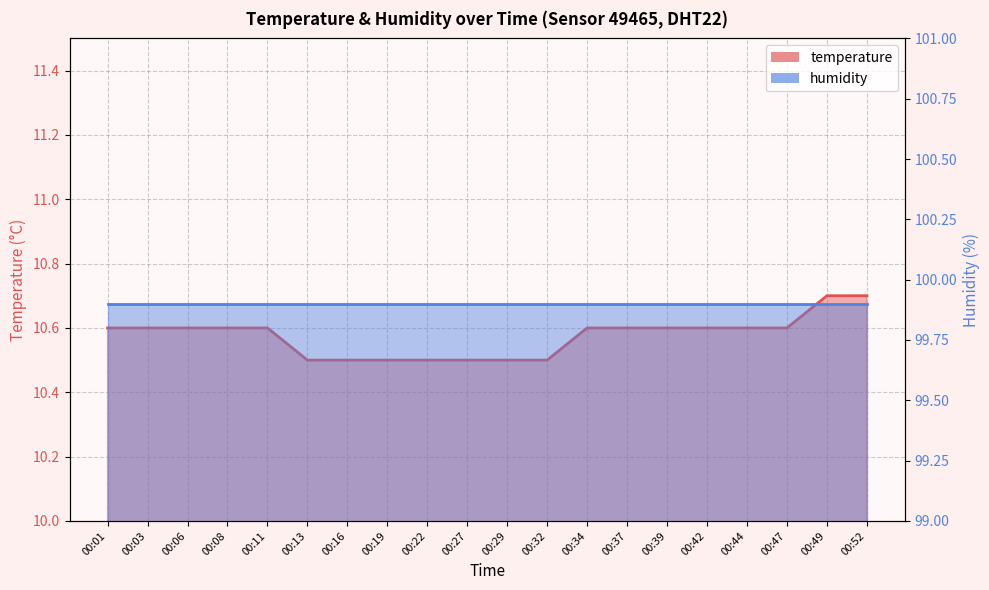

True or false: there are more than 1 points higher than both neighbors.

False